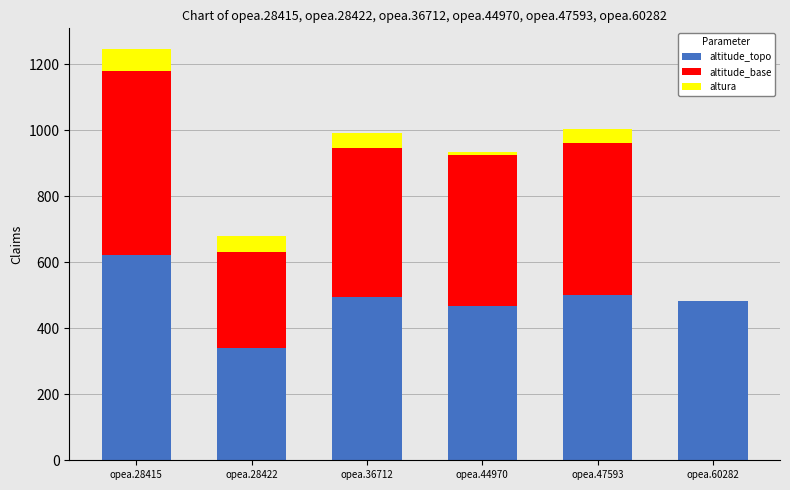

At which label does altitude_topo reach its peak?

opea.28415